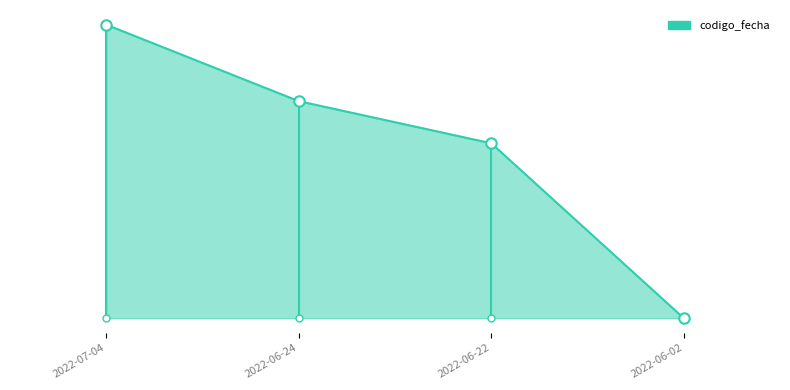

What is the sum of the values at 2022-07-04 and 2022-06-24?

4195761